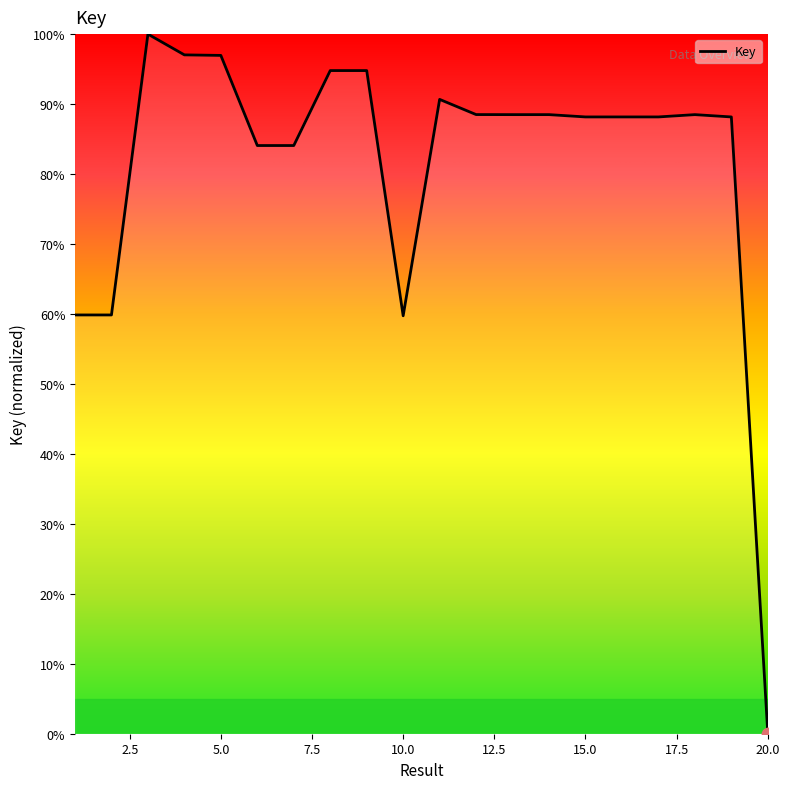

What is the difference between the maximum and minimum values?

100.0